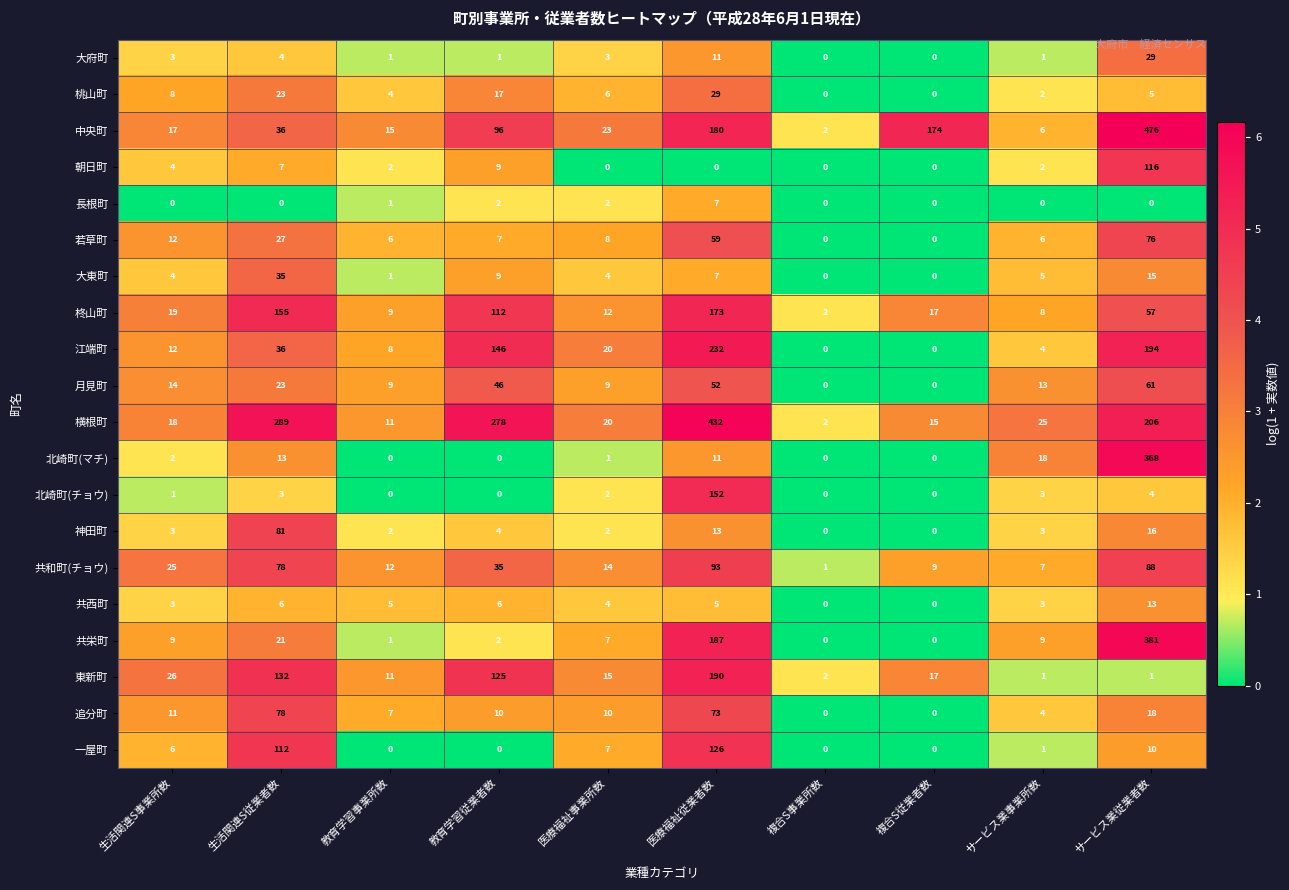

What is the difference between the highest and lowest values at 複合S従業者数?

174